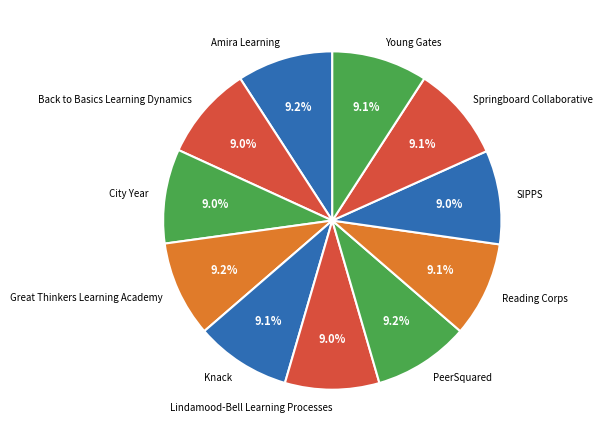

What is the ratio of the value at Reading Corps to the value at City Year?

1.0